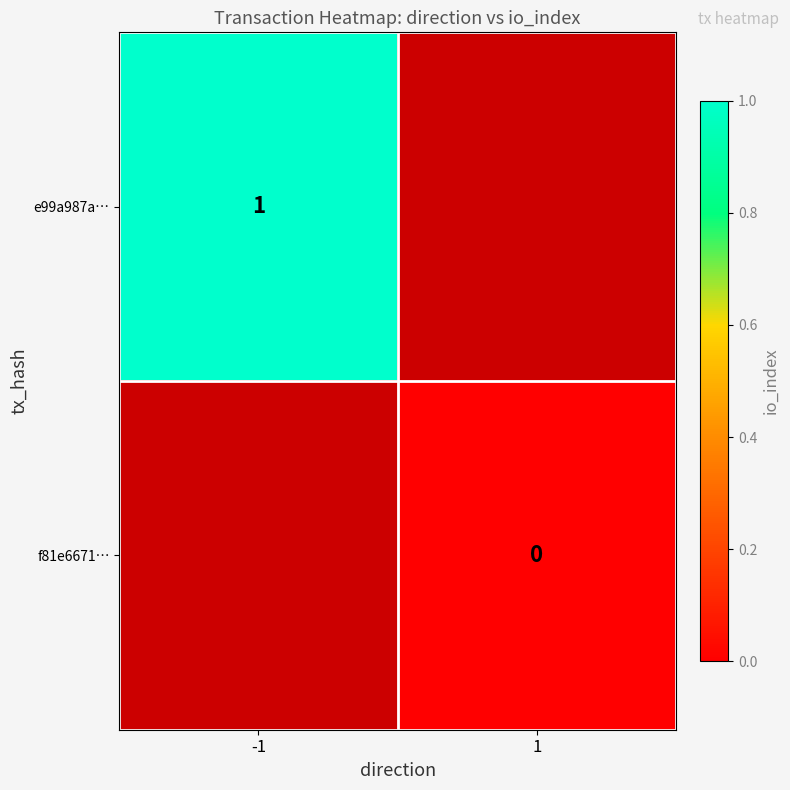

Between 1 and -1, which is larger?

-1